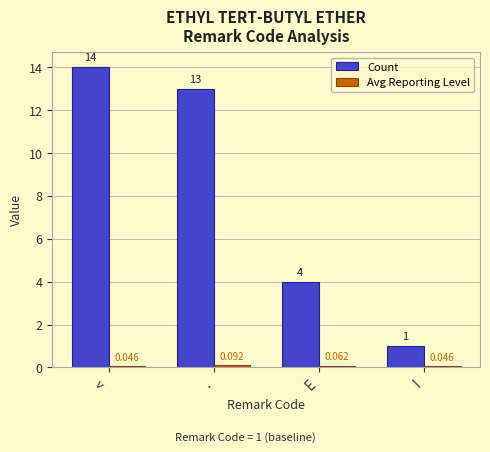

Which series has the widest spread of values?

Count